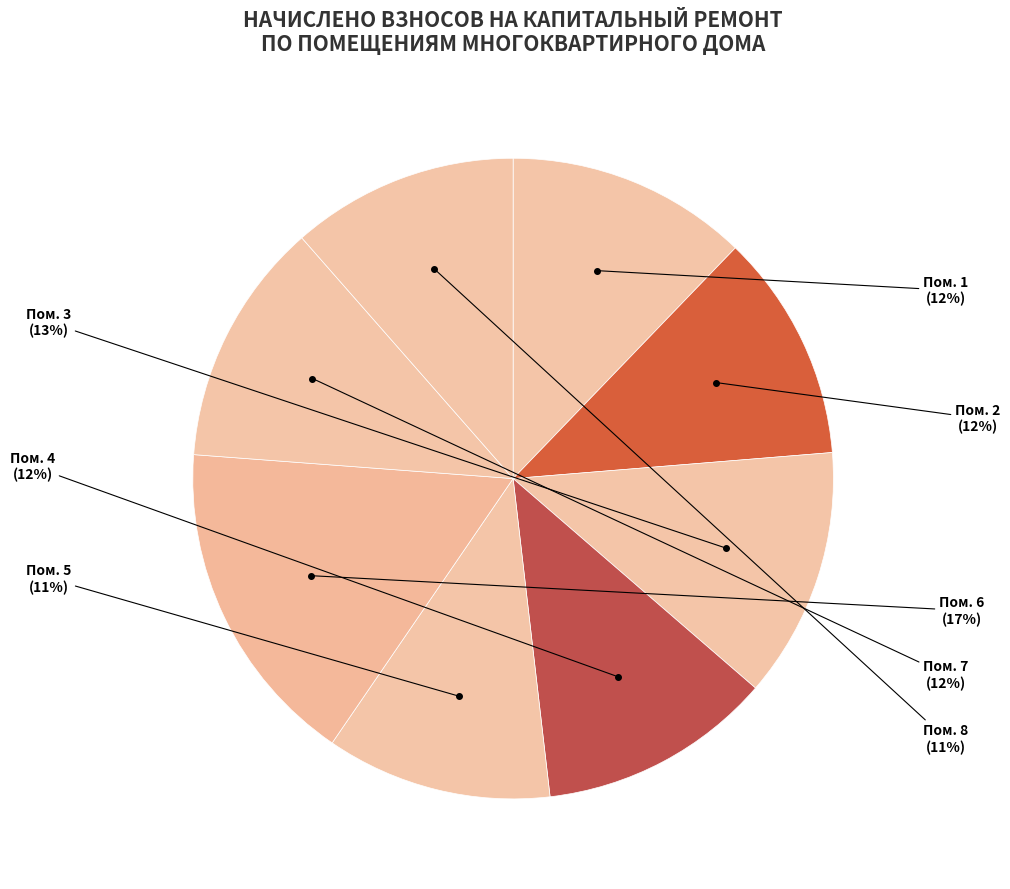

What is the largest slice in the pie chart?

6